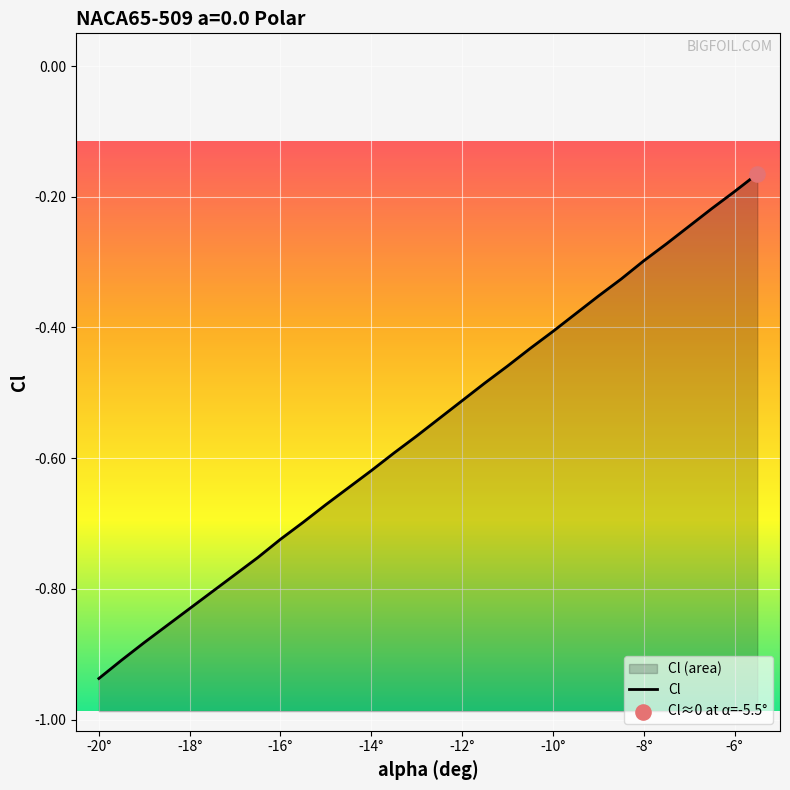

Which has a higher value, -19 or -16?

-16